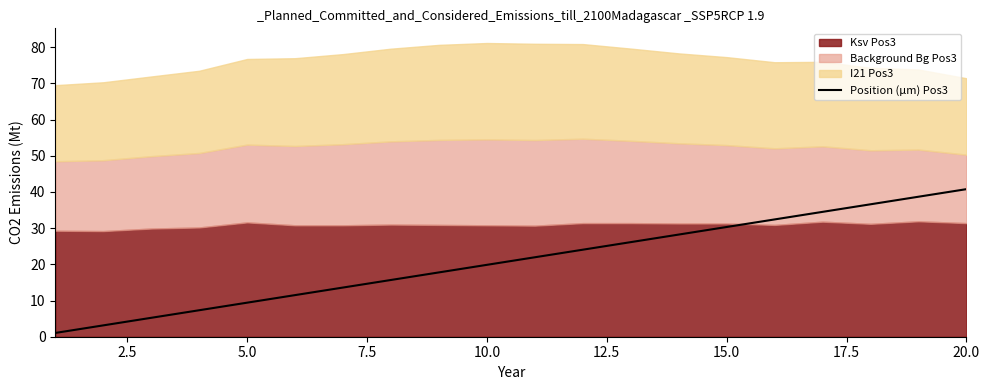

What is the difference between the maximum and minimum values?

39.7